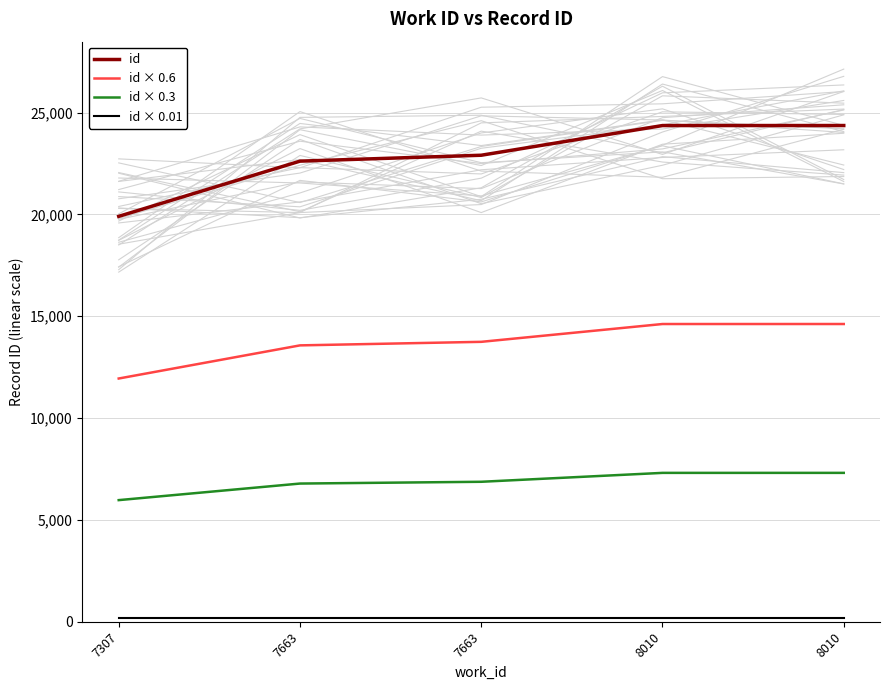

True or false: id × 0.6 has more than 2 interior local peaks.

False